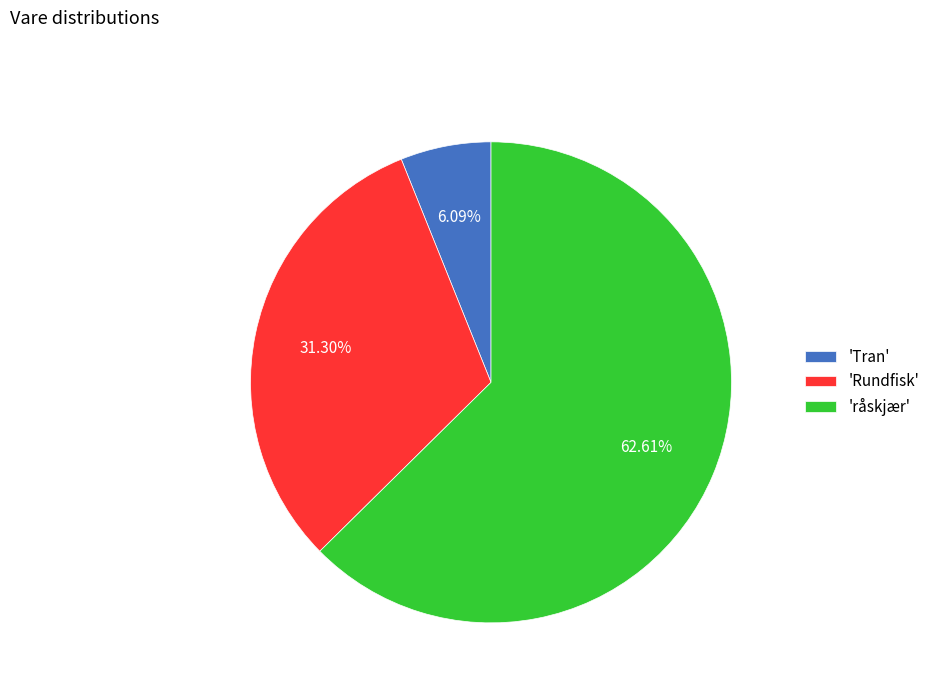

Which category has the biggest portion of the pie?

'råskjær'